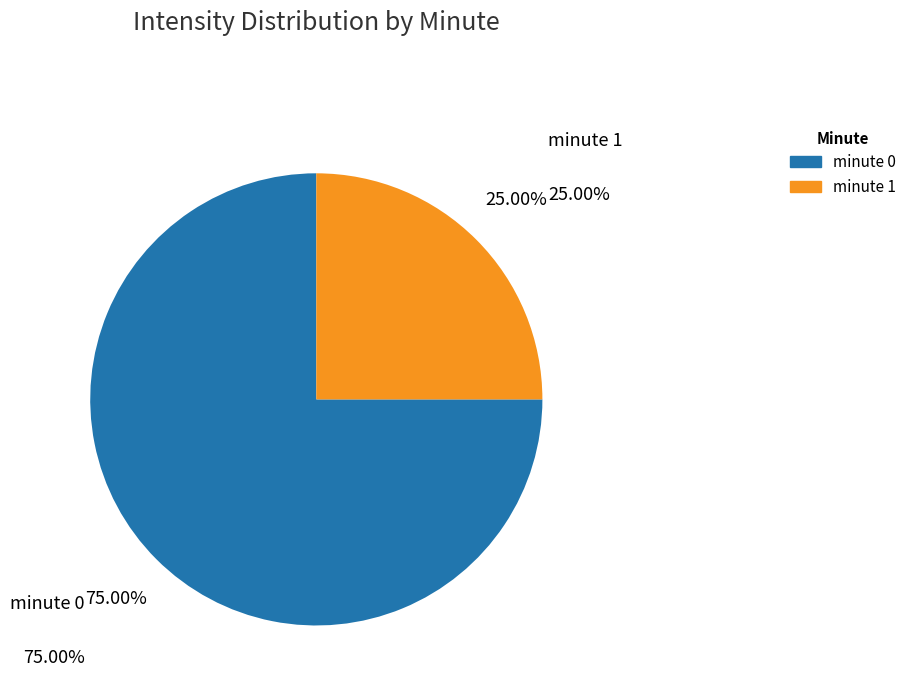

Is there a majority slice in this chart?

Yes